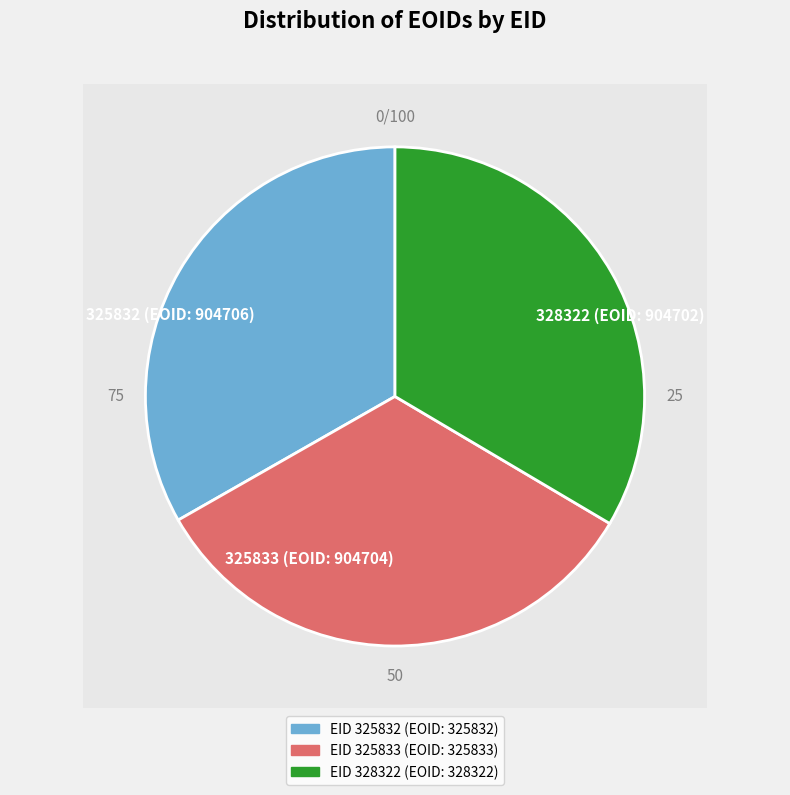

What is the ratio of the value at 328322 to the value at 325833?

1.0